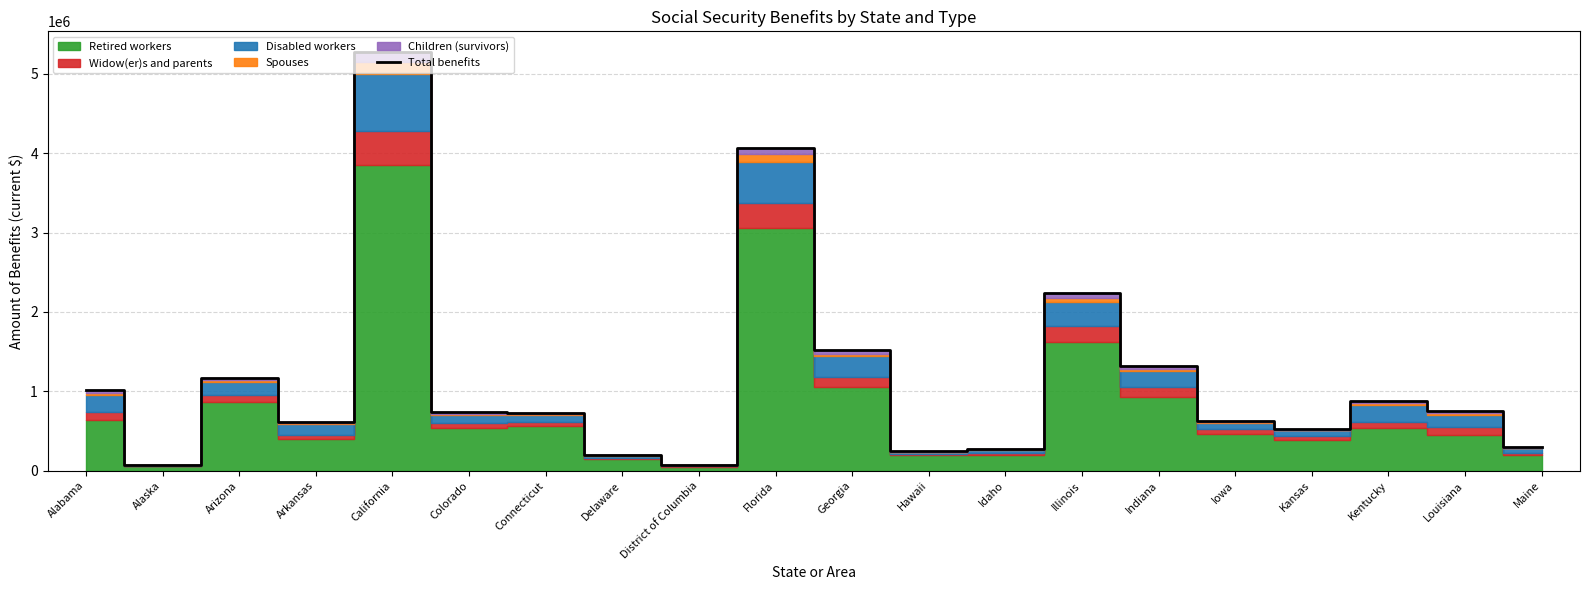

The chart shows a value of 627028 at Georgia. True or false?

False